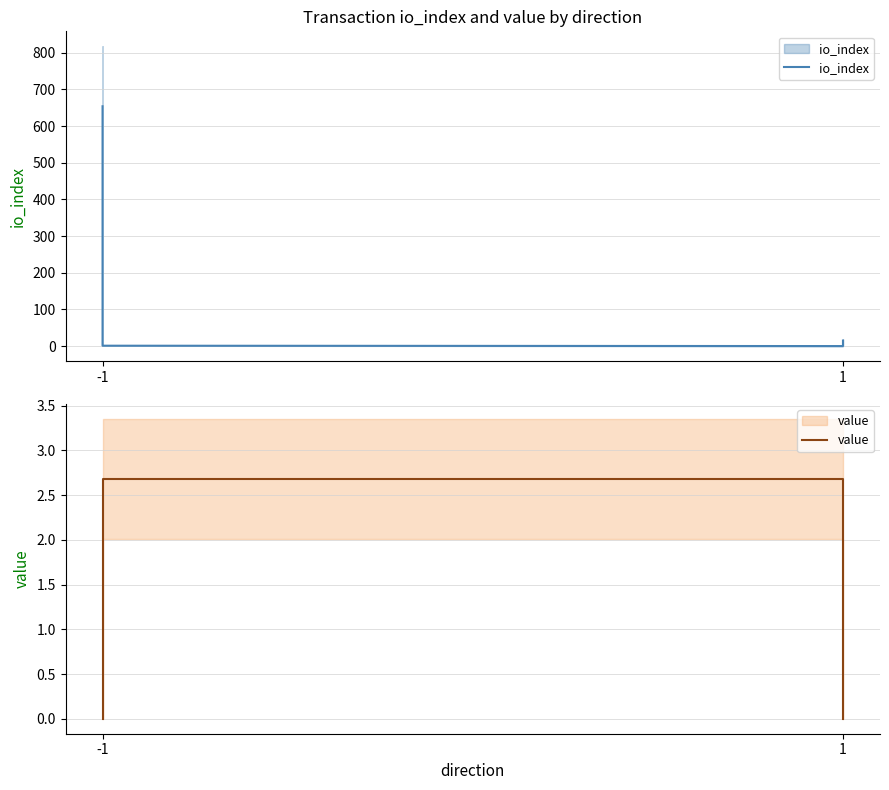

Does the chart have visible grid lines?

Yes